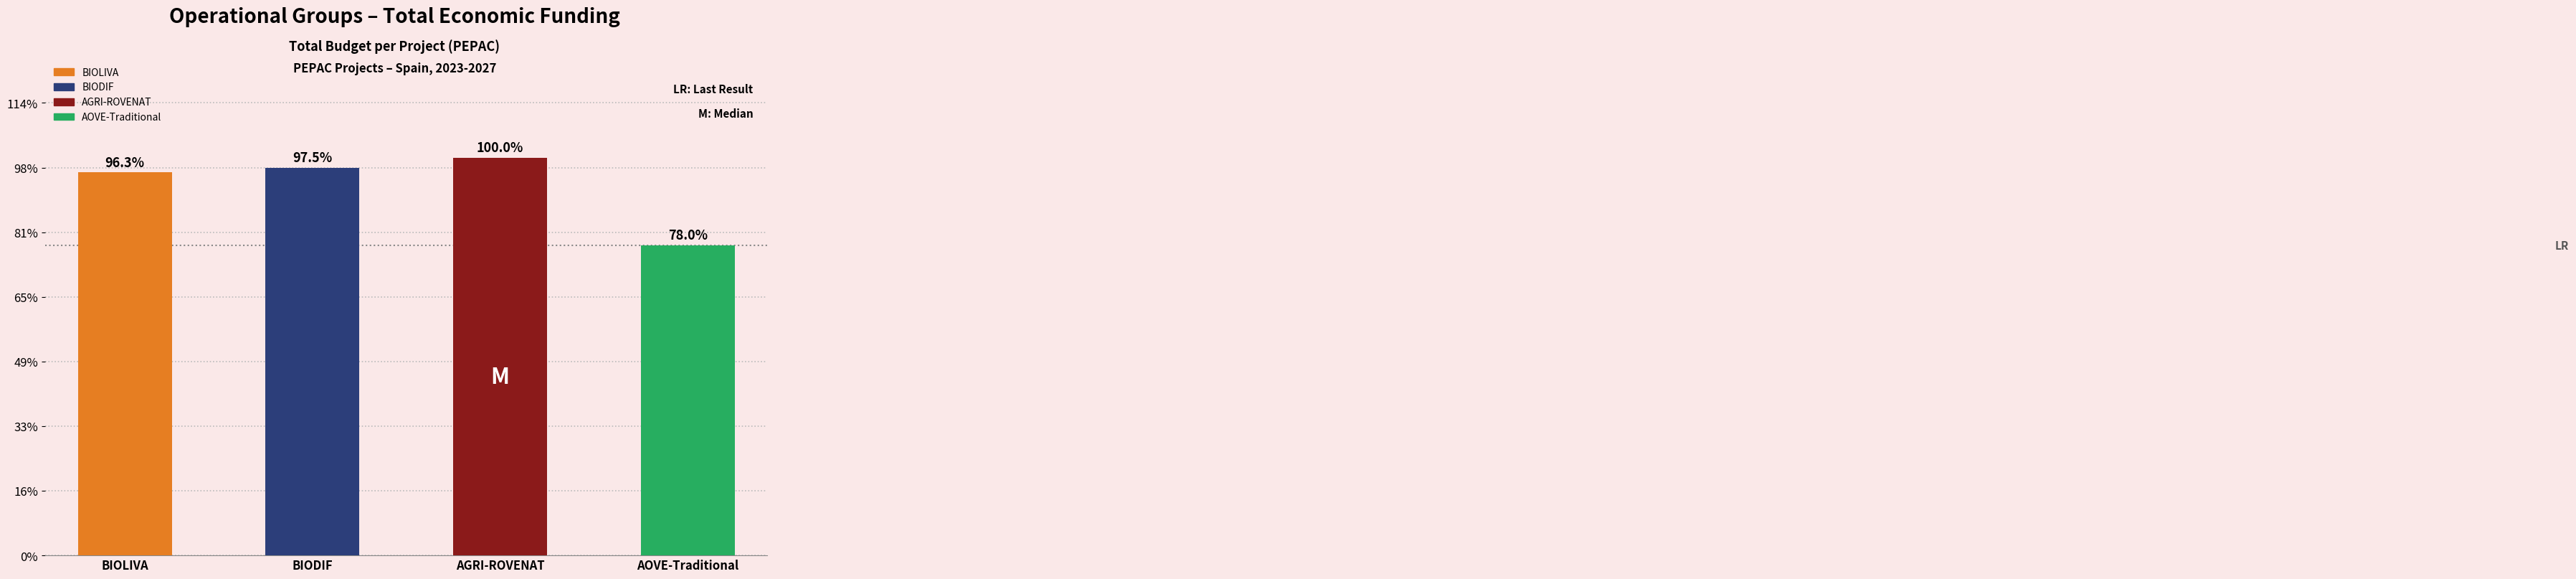

Read the value at AOVE-Traditional, to the nearest 50.

479900